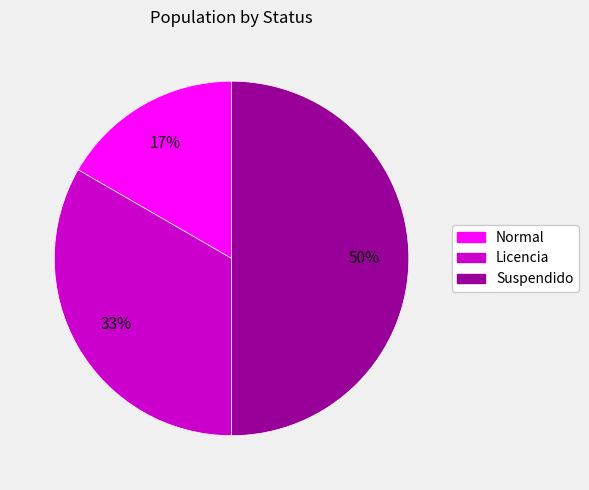

How many slices are in this pie chart?

3